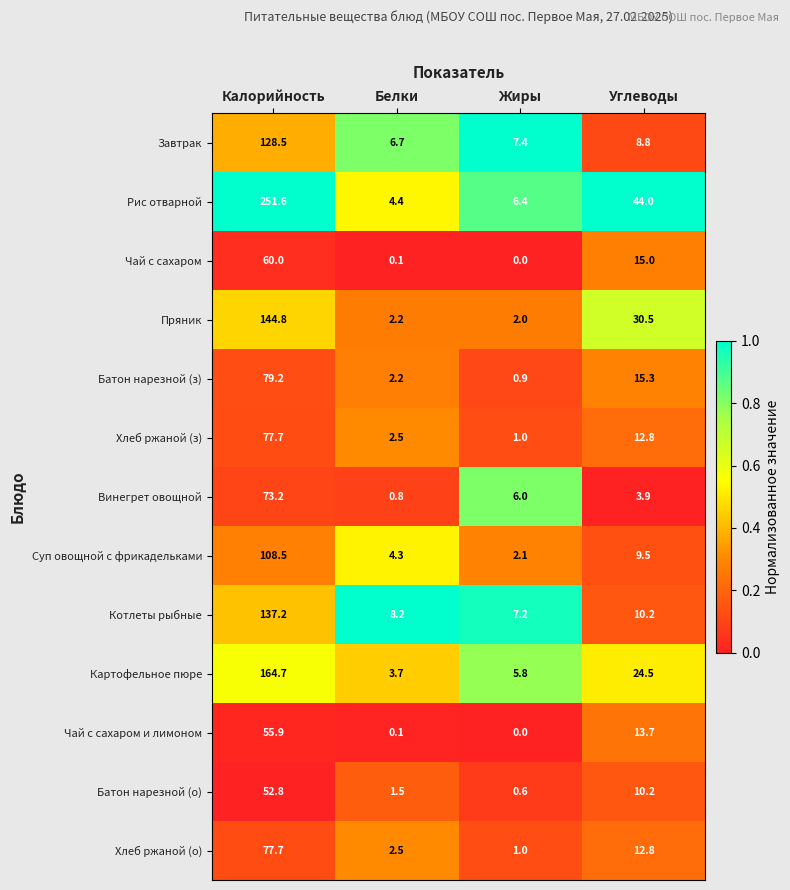

What is the greatest value displayed?

251.6